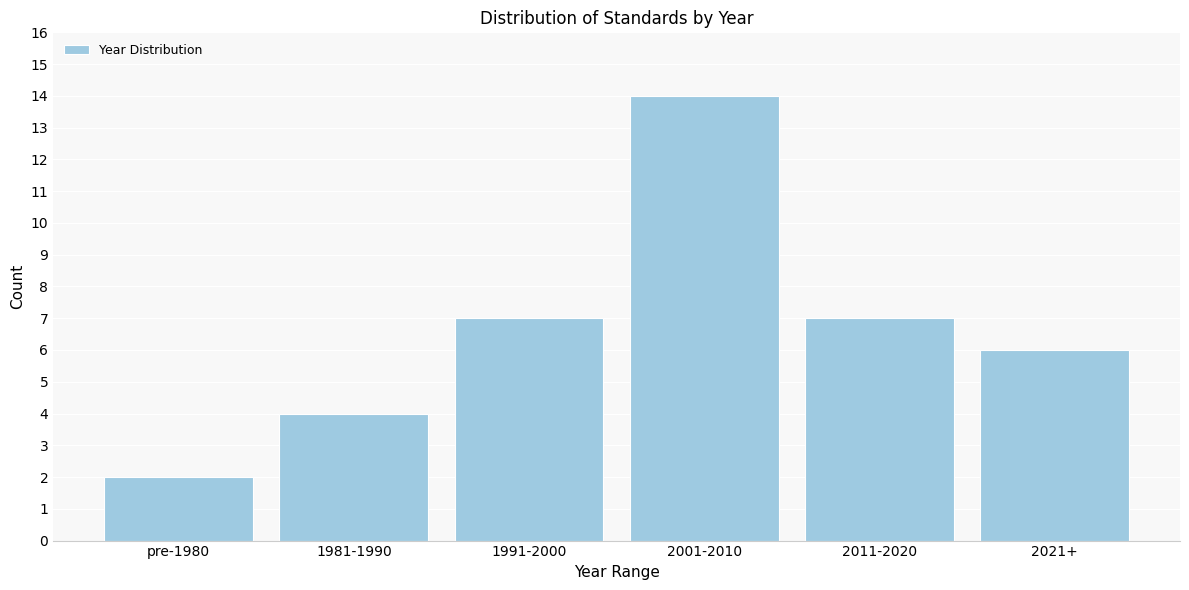

Reading right to left, list all the values displayed in this chart.

2021+=6	2011-2020=7	2001-2010=14	1991-2000=7	1981-1990=4	pre-1980=2